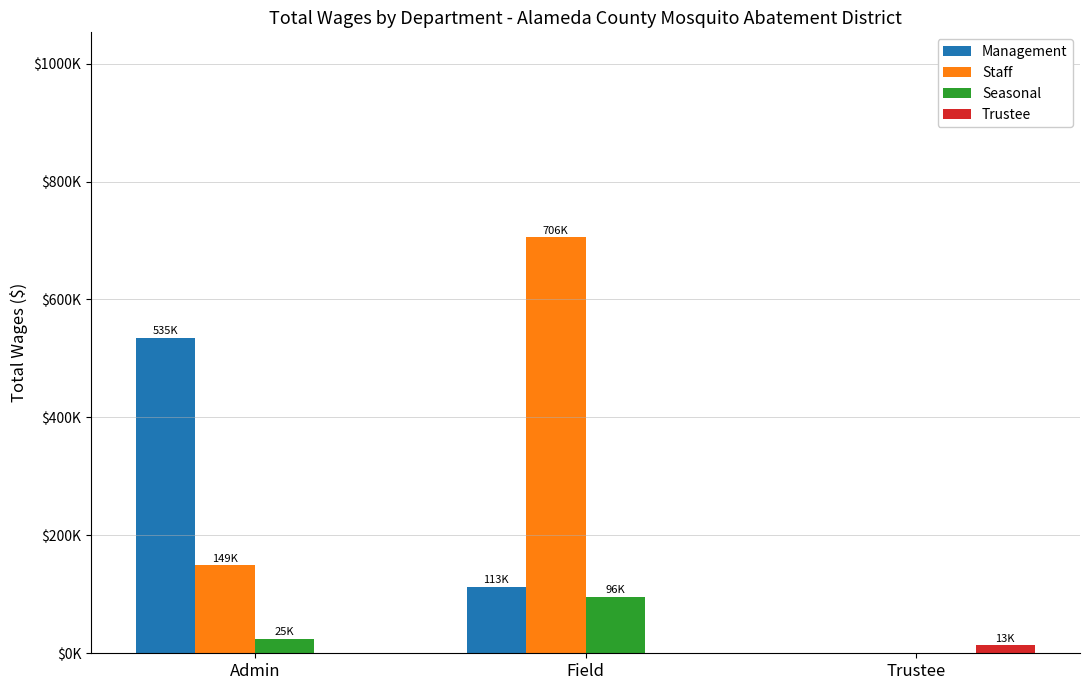

What are all the series names shown in the legend?

Management, Staff, Seasonal, Trustee